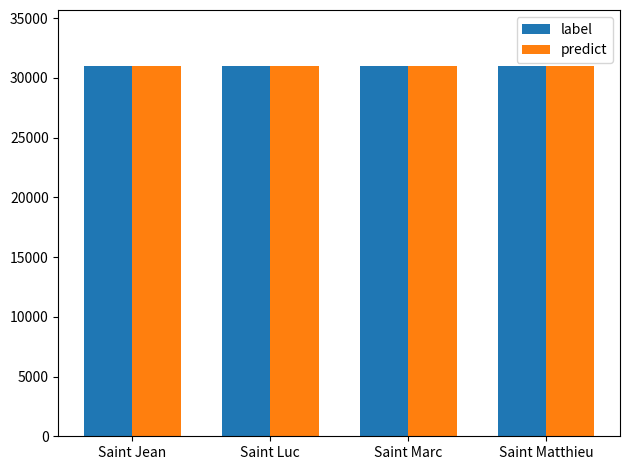

What is the difference between the second highest and second lowest values in the label series?

1